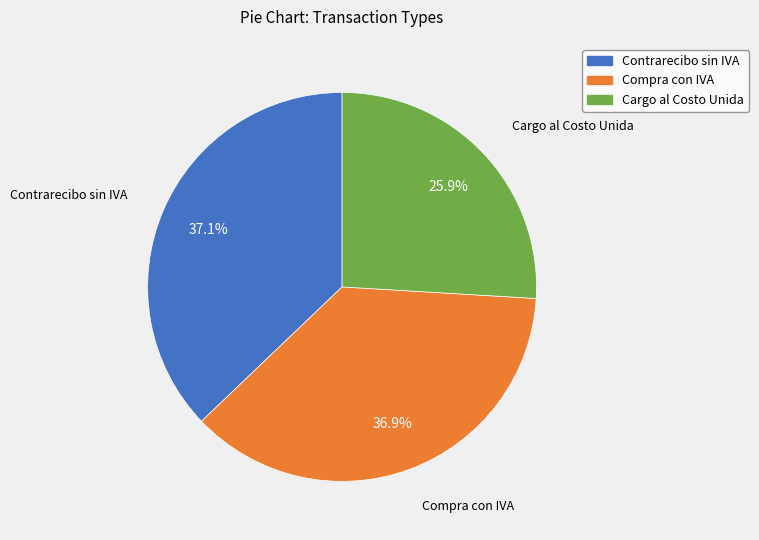

Is there any slice that represents more than half of the pie?

No